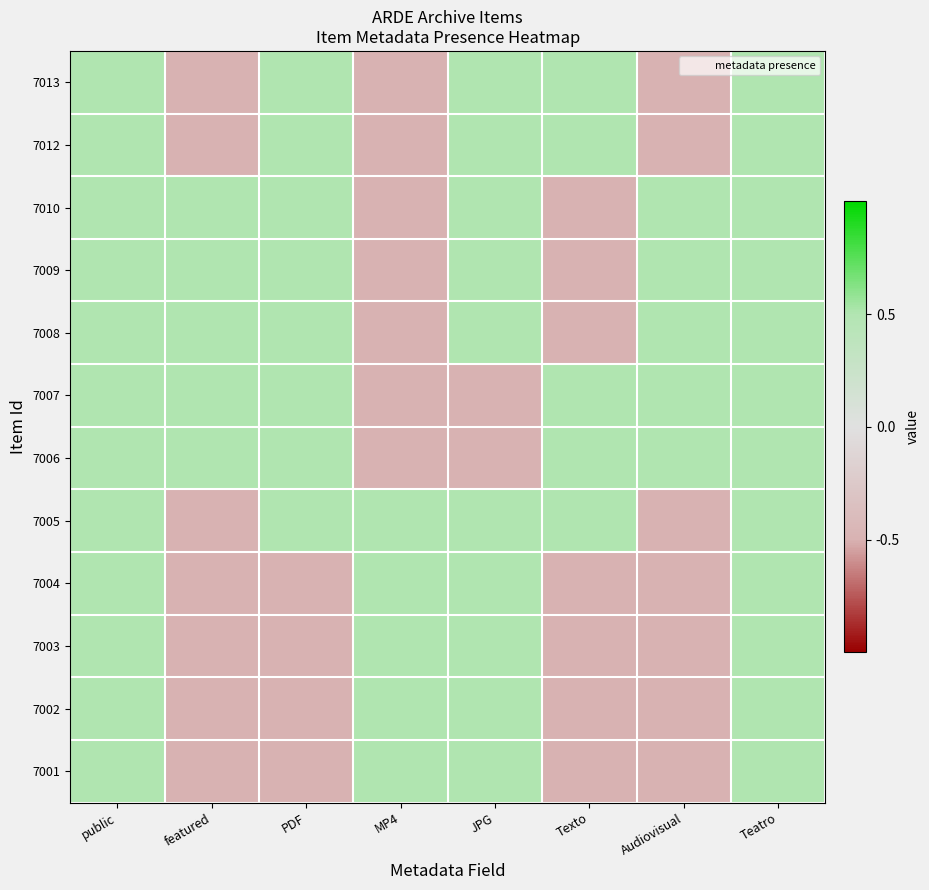

Which has a higher value, featured or Teatro?

Teatro